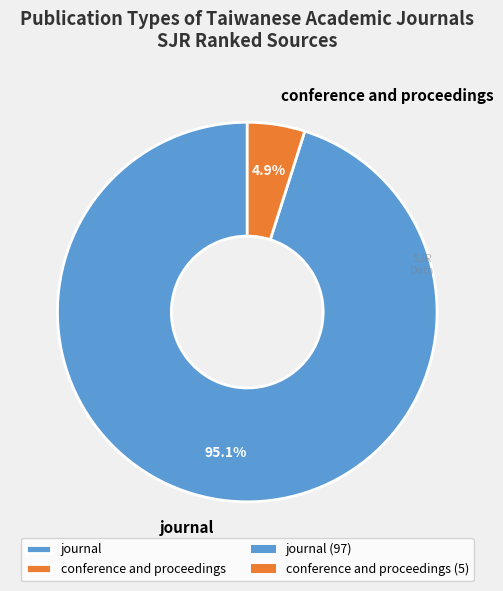

Is there a majority slice in this chart?

Yes